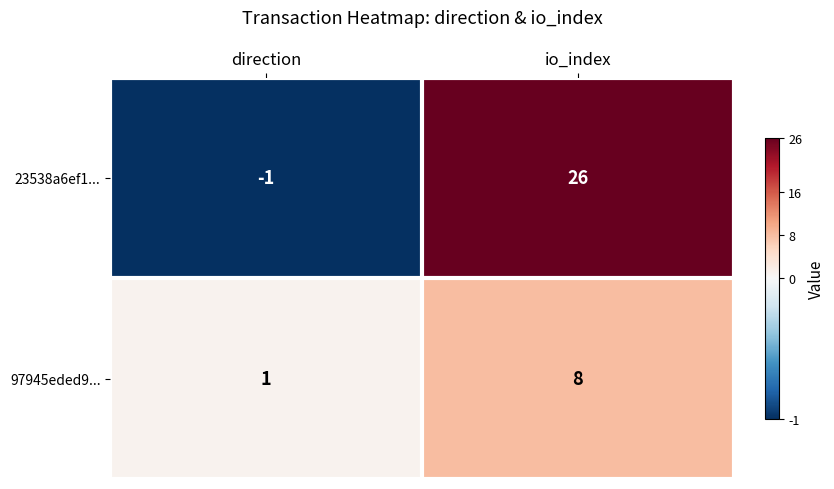

What is the total value across all series at io_index?

34